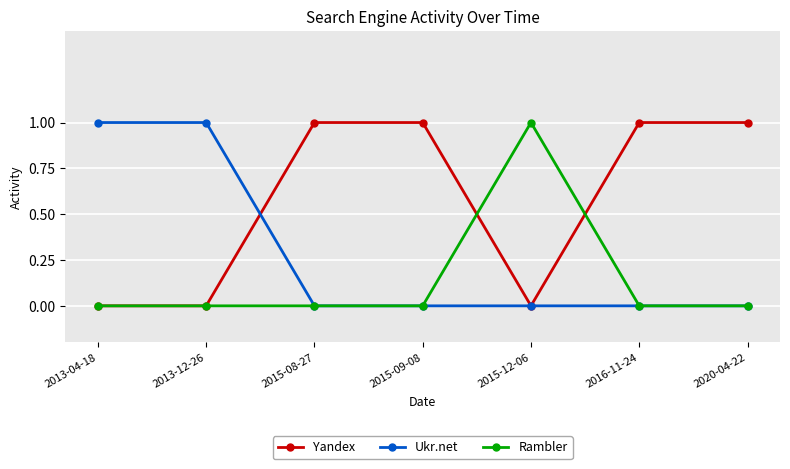

Read the Rambler value at 2015-12-06.

1